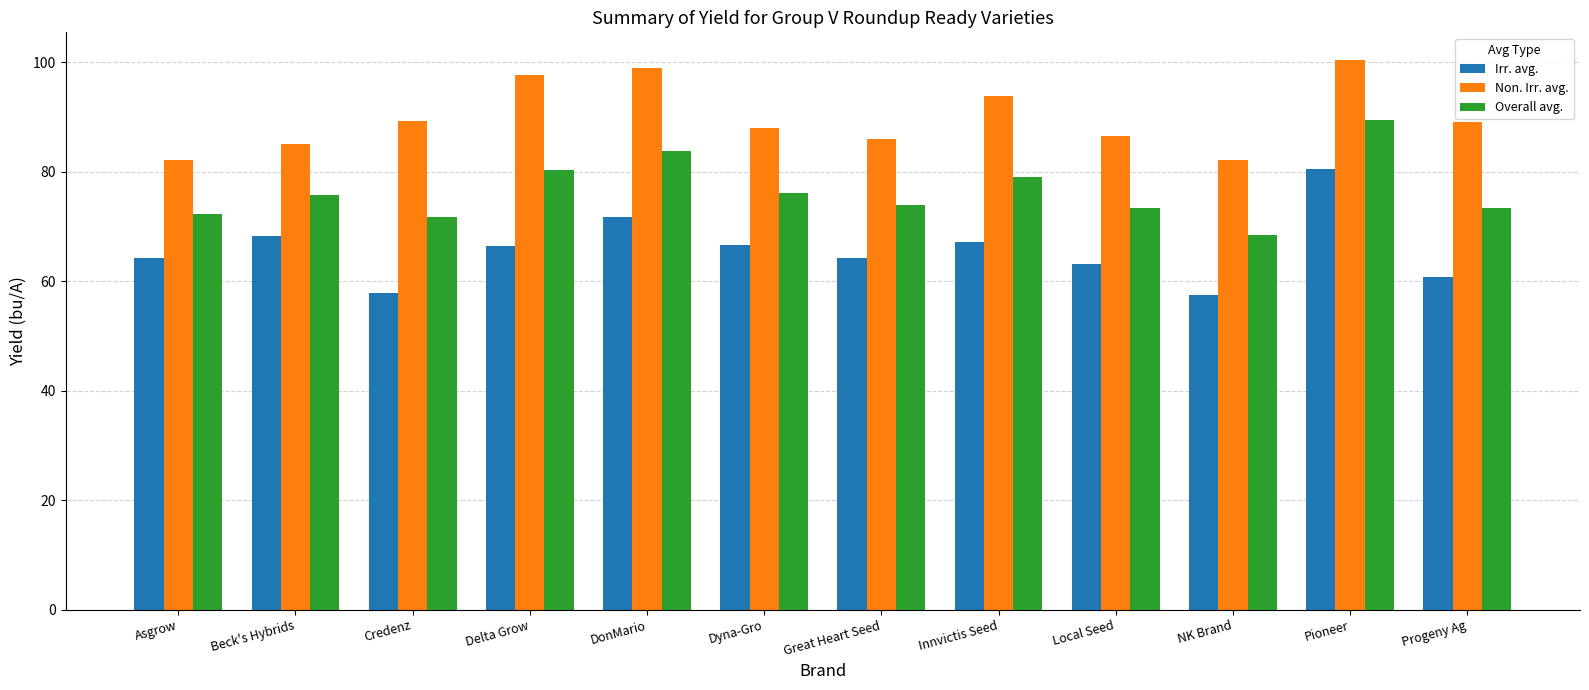

Read the Non. Irr. avg. value at DonMario.

98.9